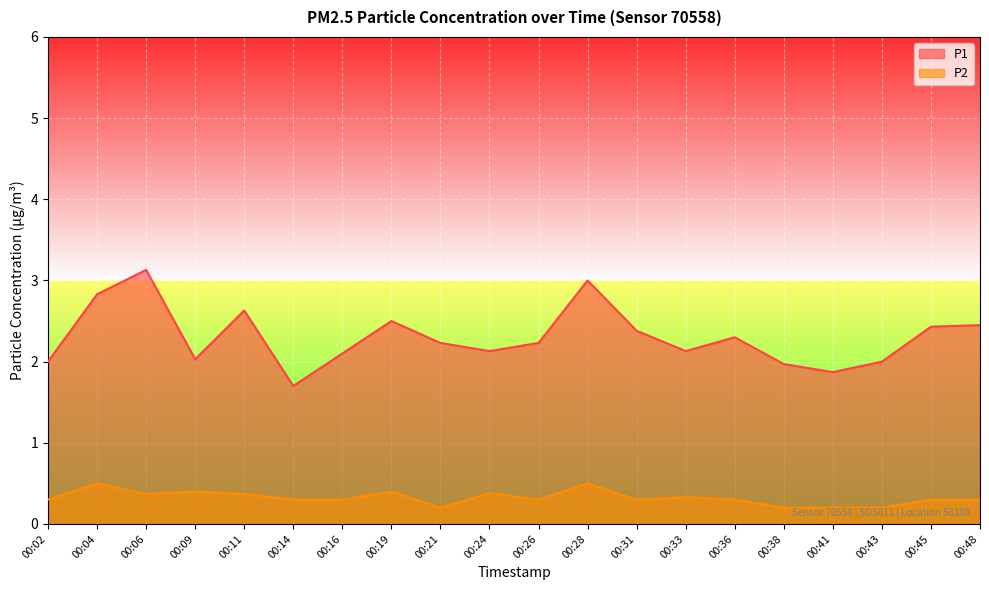

What is the sum of the P2 values at 00:02 and 00:38?

0.5